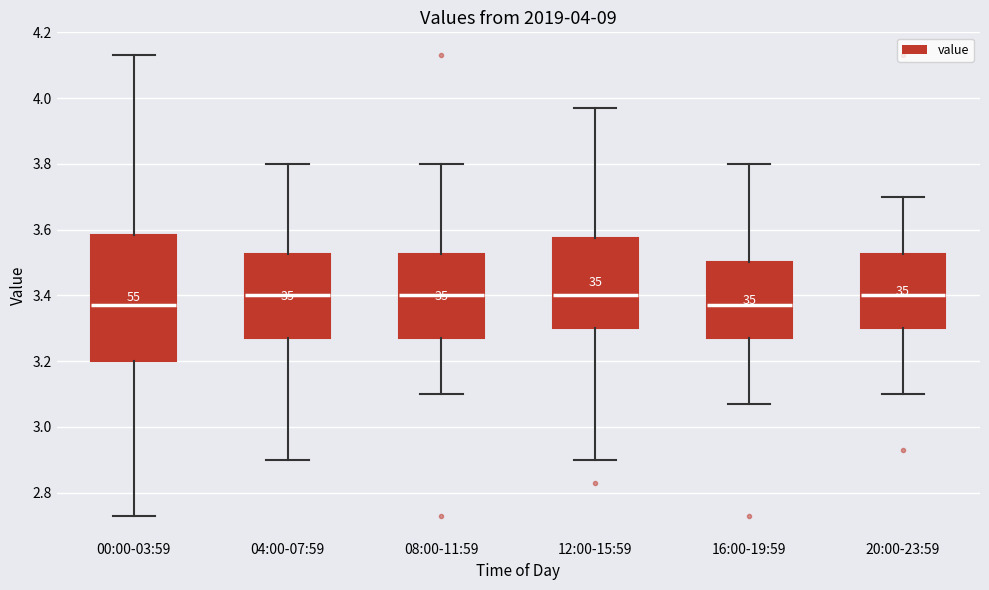

Comparing the boxes themselves (not the whiskers), which one is the tallest?

00:00-03:59